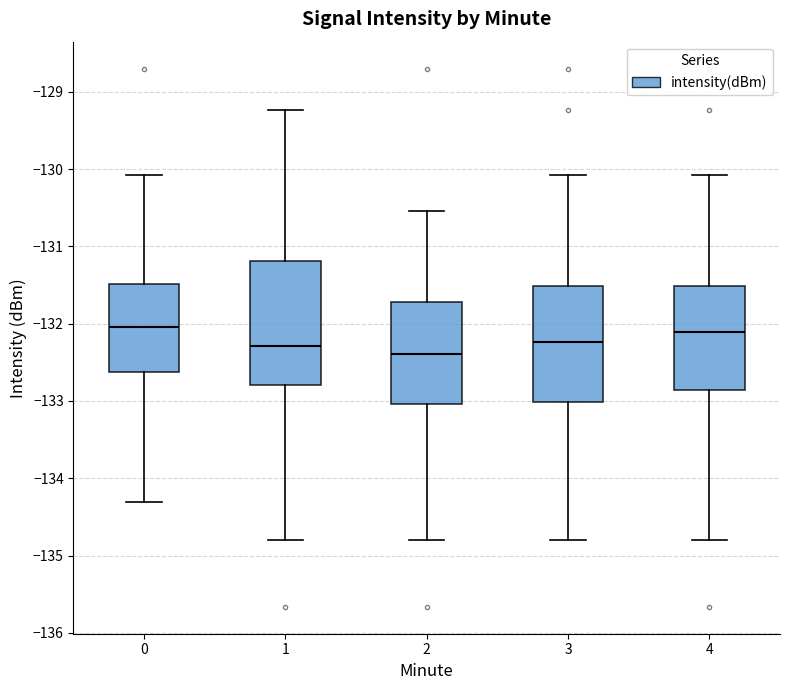

Reading left to right, transcribe this box plot: for each box, give where its median line is, the range the box spans, and where its two whiskers end, as read against the y-axis. The values are not printed on the chart, so give them approximately, as read against the axis.

0: median -132.0, box -132.6 to -131.5, whiskers -134.3 to -130.1
1: median -132.3, box -132.8 to -131.2, whiskers -134.8 to -129.2
2: median -132.4, box -133.0 to -131.7, whiskers -134.8 to -130.5
3: median -132.2, box -133.0 to -131.5, whiskers -134.8 to -130.1
4: median -132.1, box -132.9 to -131.5, whiskers -134.8 to -130.1